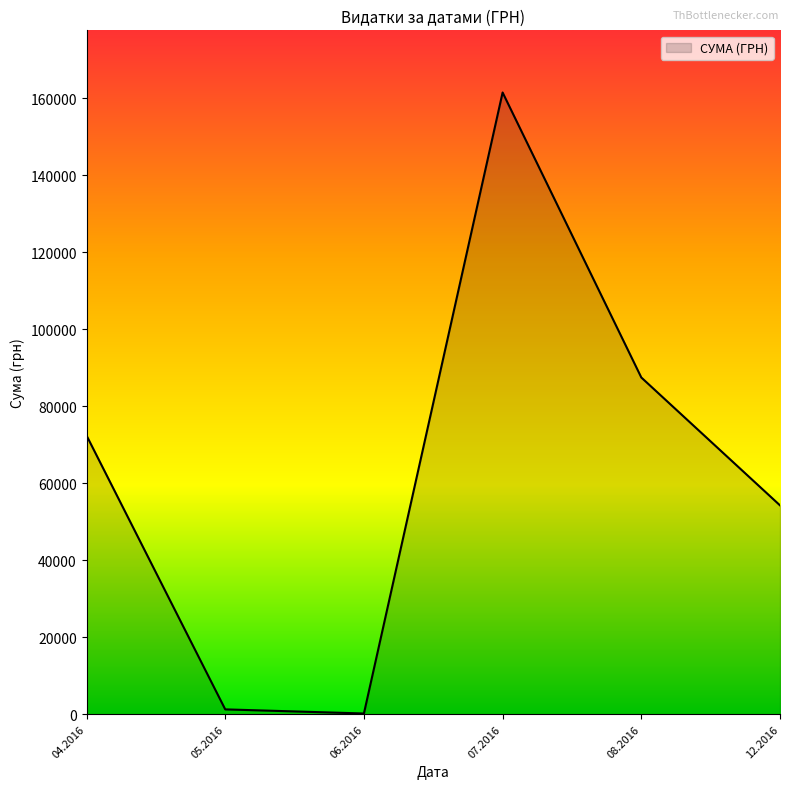

How many interior local valleys (lower than both neighbors) does the data have?

1